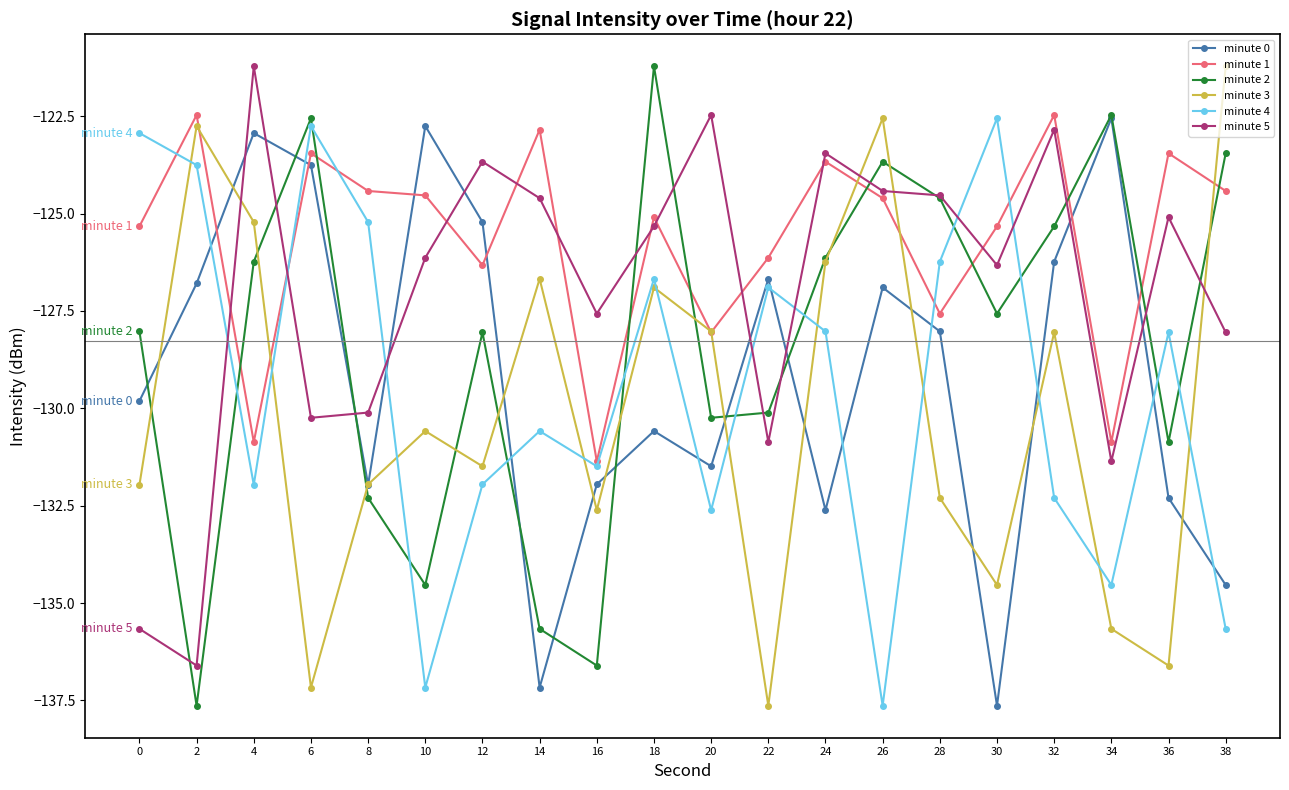

At which category is the sum across all series the highest?

18